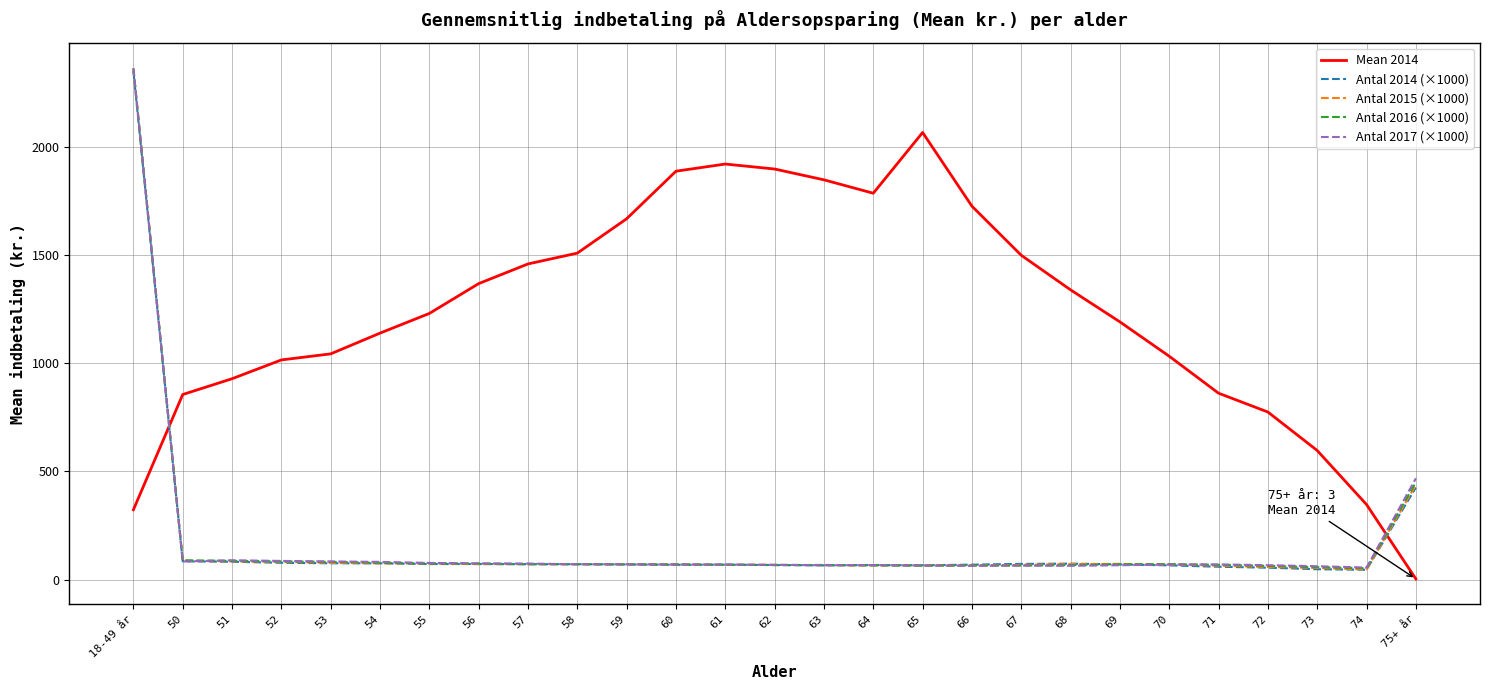

What is the difference between the second highest and minimum values in the Antal 2014 (×1000) series?

380.3